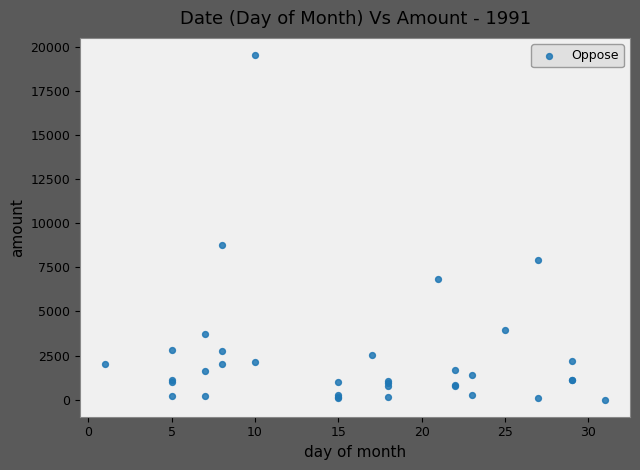

What Y value in the scatter plot is closest to 9767?

8793